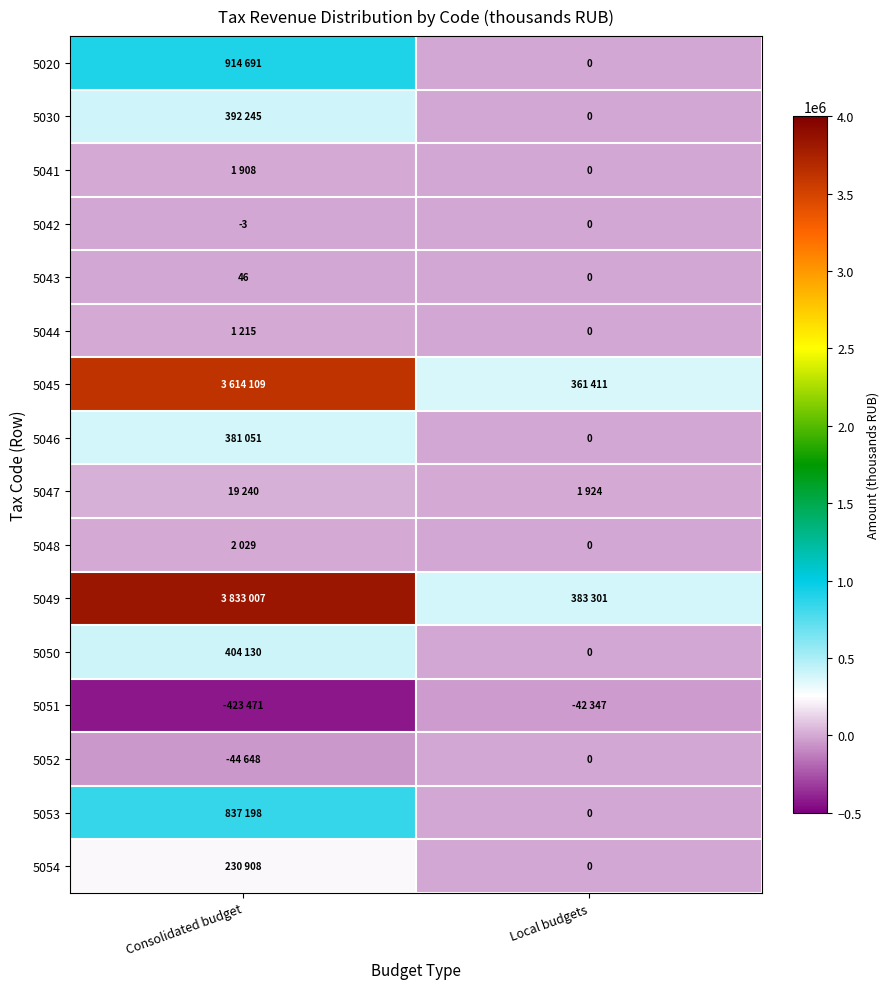

What is the sum of the 5042 values at Consolidated budget and Local budgets?

-3